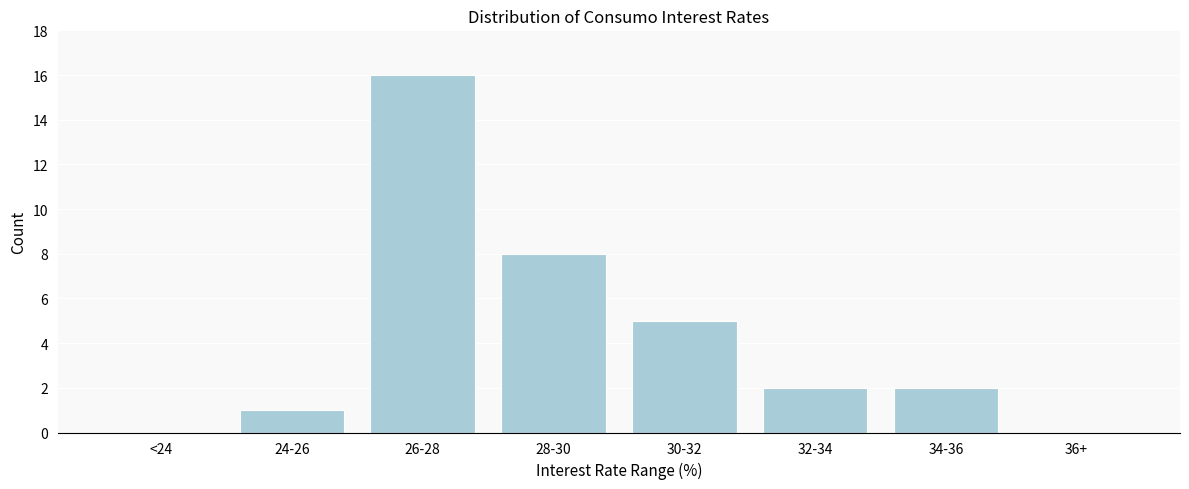

Reading right to left, extract all data points from this chart.

36+=0	34-36=2	32-34=2	30-32=5	28-30=8	26-28=16	24-26=1	<24=0